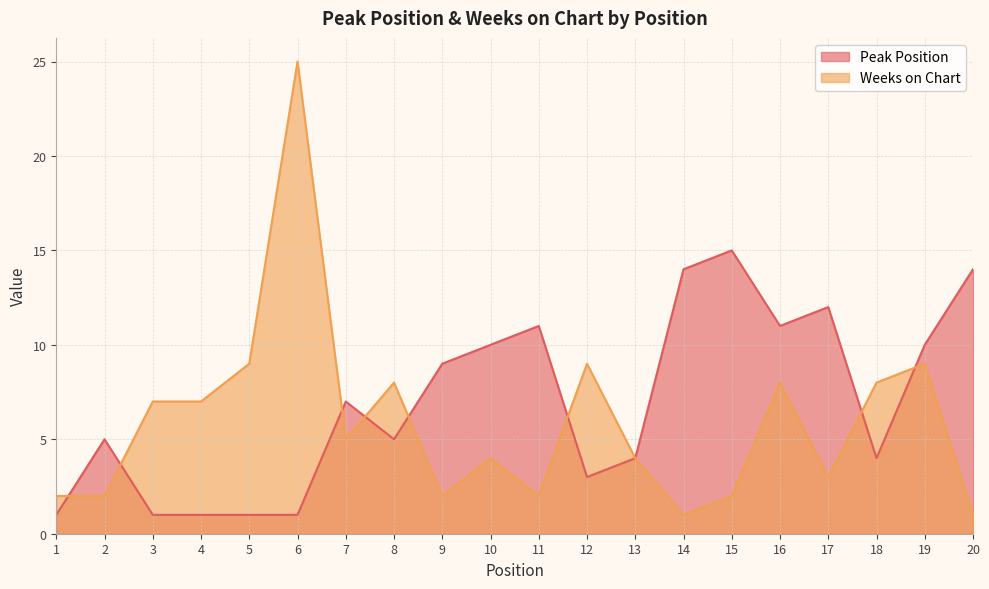

Is it true that Weeks on Chart equals 13 at 18?

False